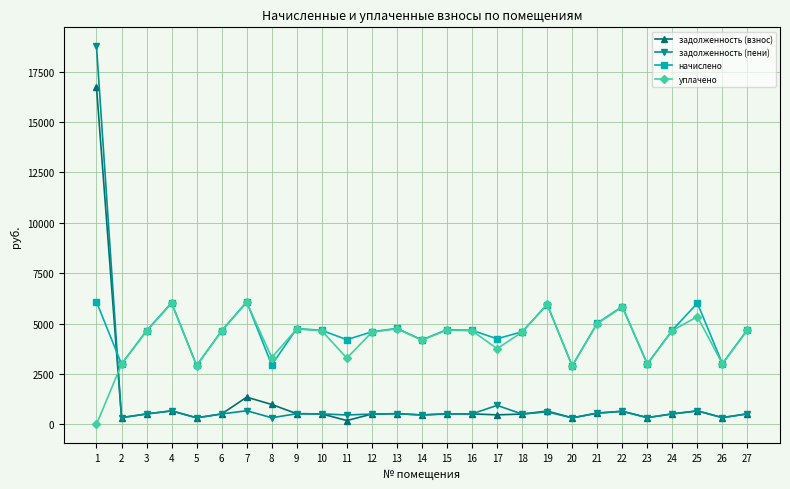

The value of задолженность (пени) at 17 is 943.6. True or false?

True